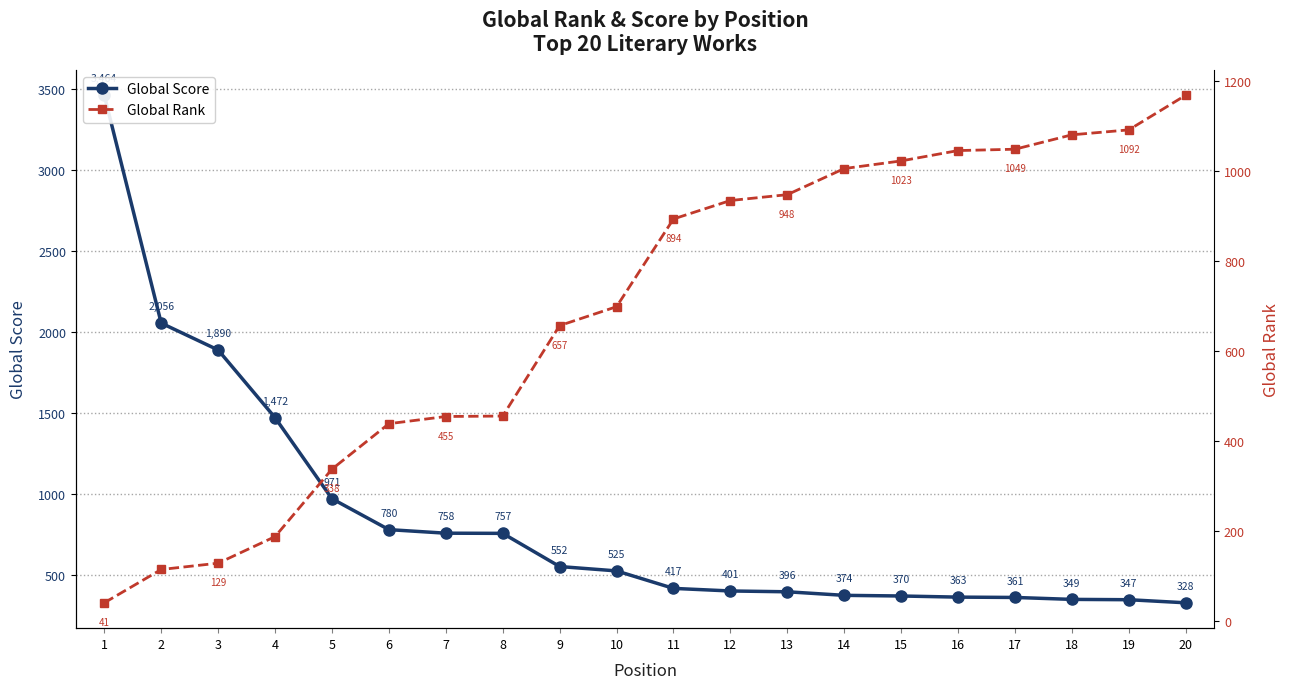

True or false: Global Score has a value of 562 at 19.

False